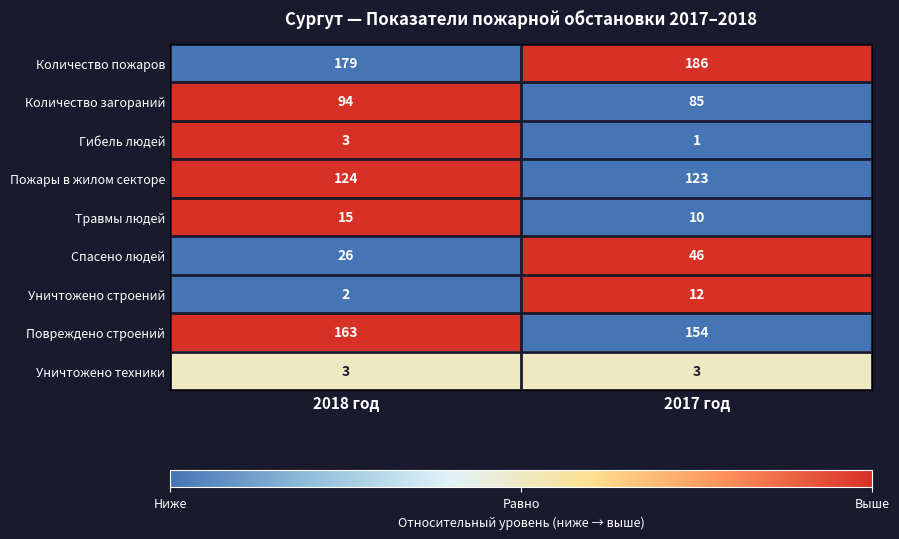

The value of Уничтожено техники at 2017 год is 1. True or false?

False